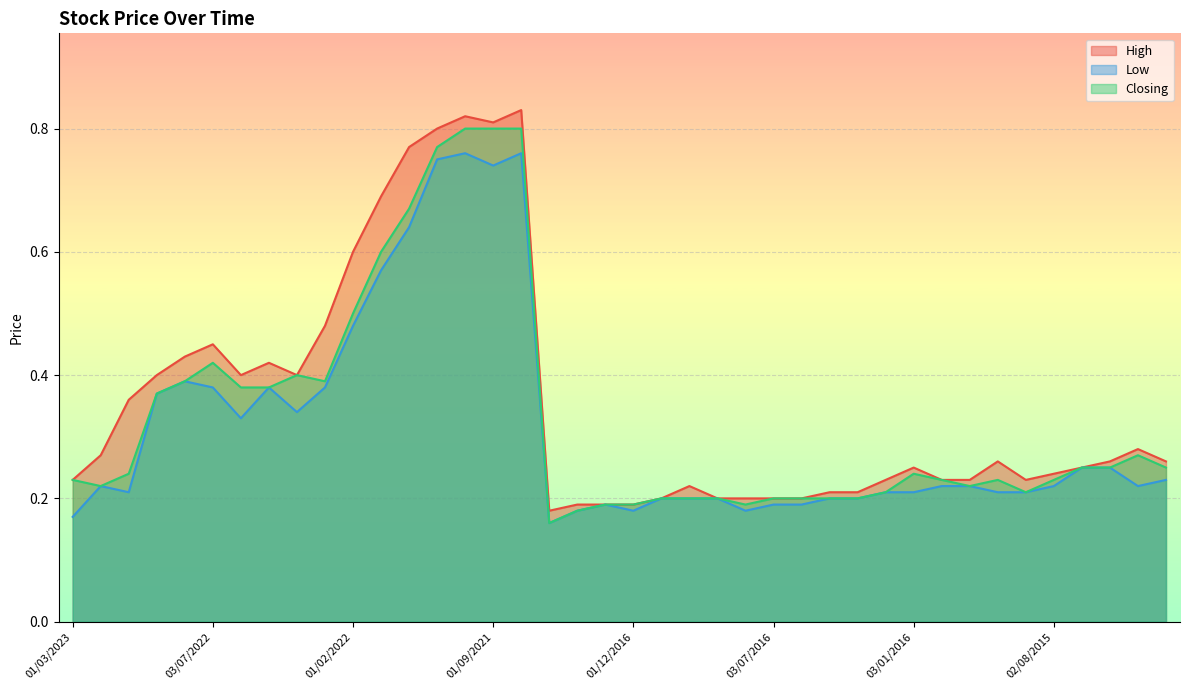

Is the value of High at 01/12/2016 greater than the value of Closing at 08/05/2022?

No